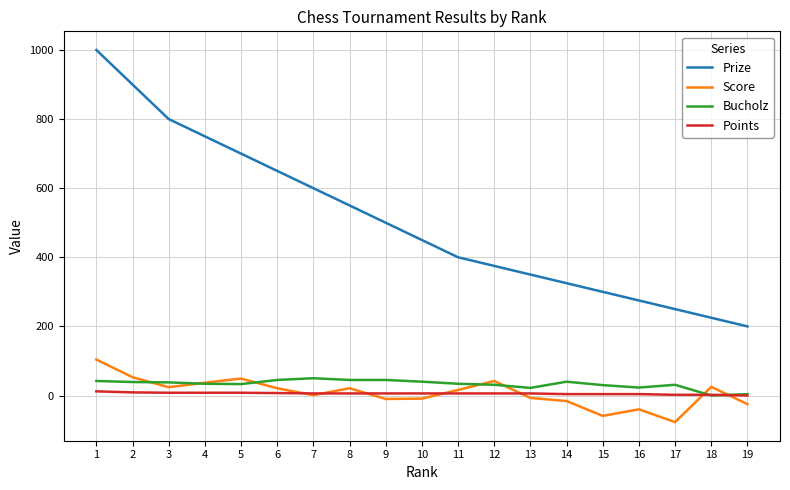

At how many categories does at least one series exceed 15?

19